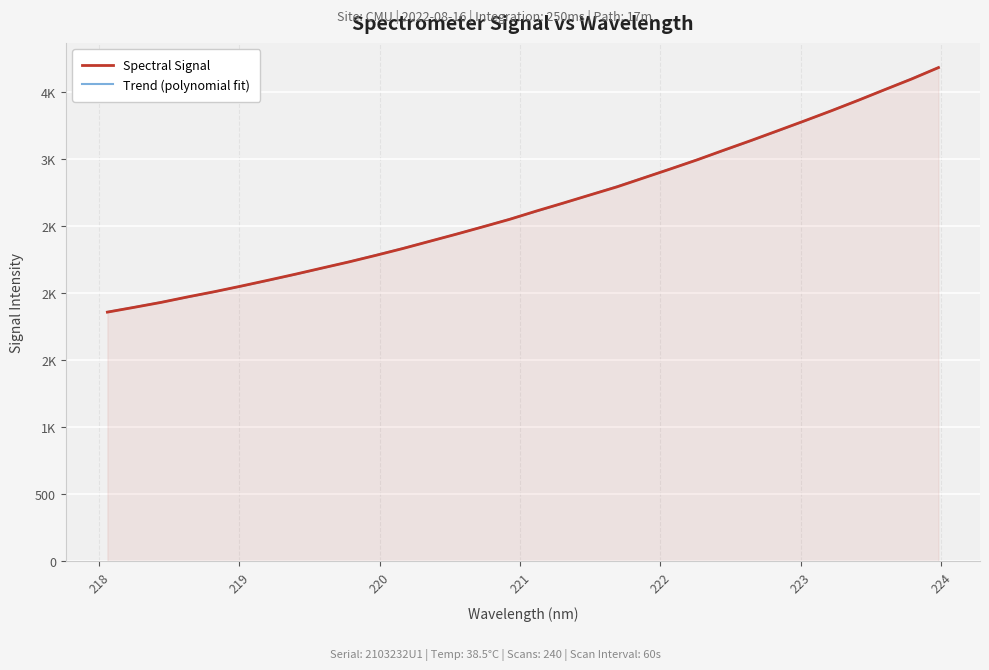

At how many categories does at least one series exceed 2241?

22